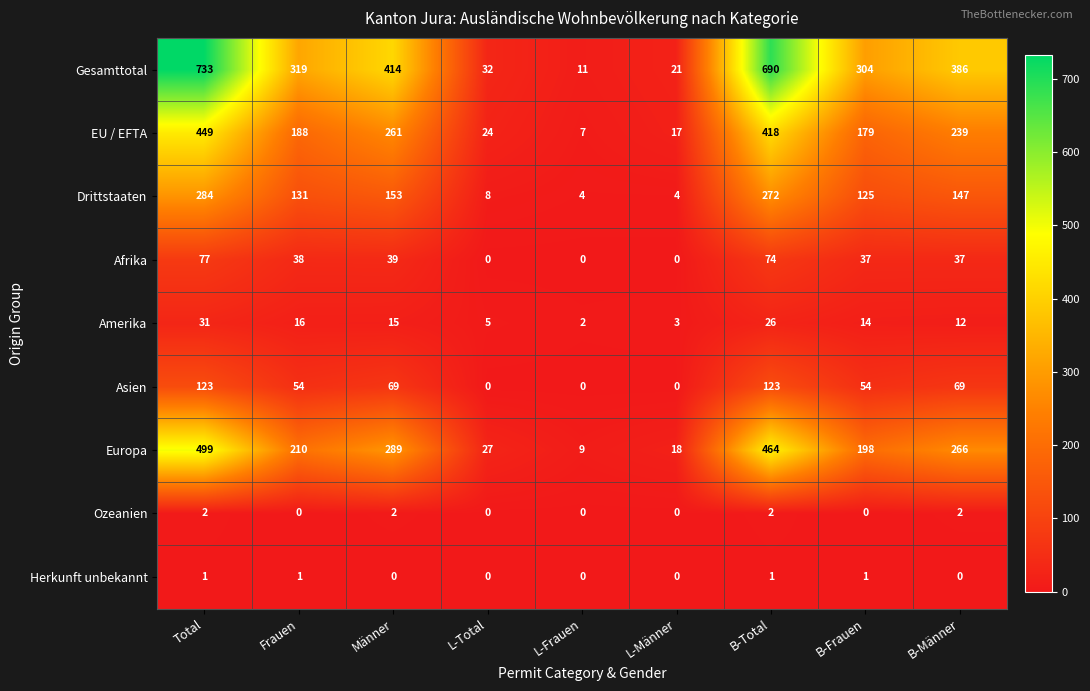

Which series has the widest spread of values?

Gesamttotal